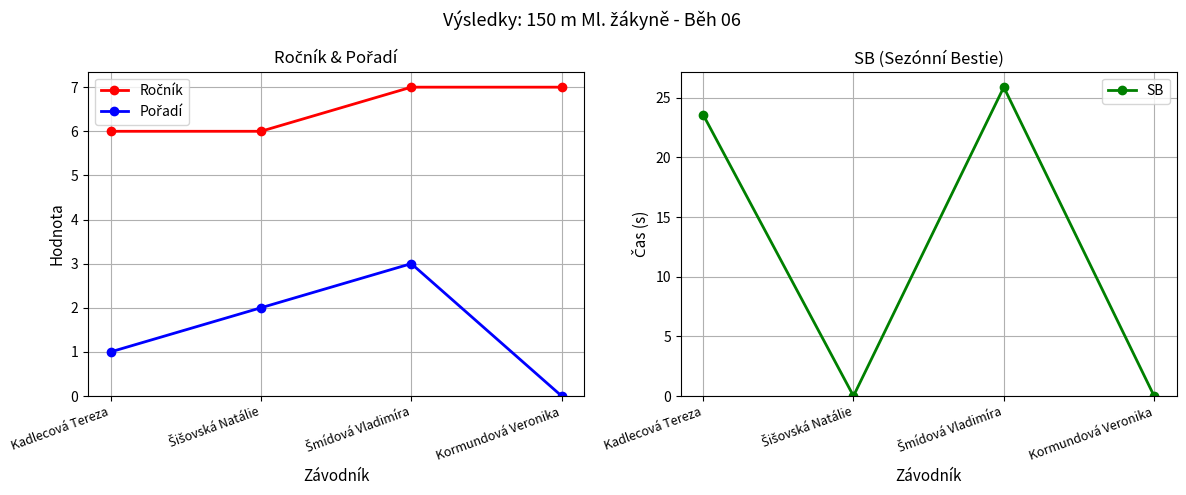

What is the label of the 1st point from the right?

Kormundová Veronika